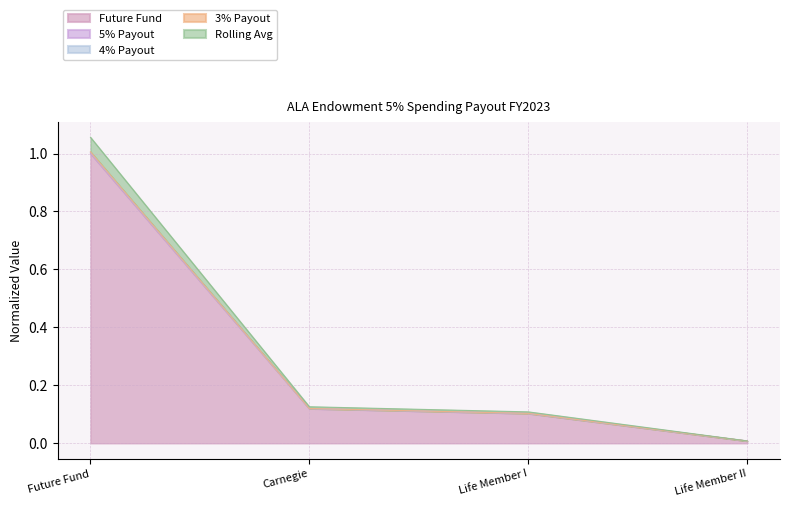

What is the label of the 3rd point from the right?

Carnegie